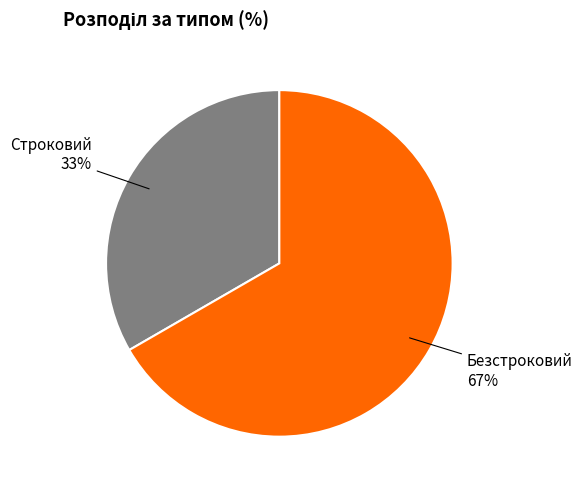

Is there a majority slice in this chart?

Yes